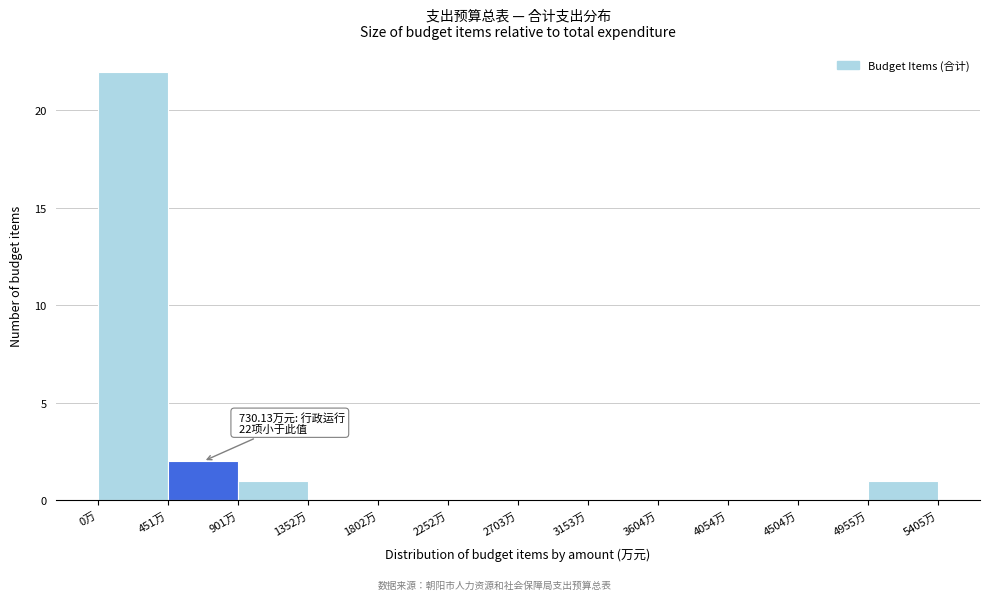

Over which range of the x-axis is the bar tallest?

0 to 450